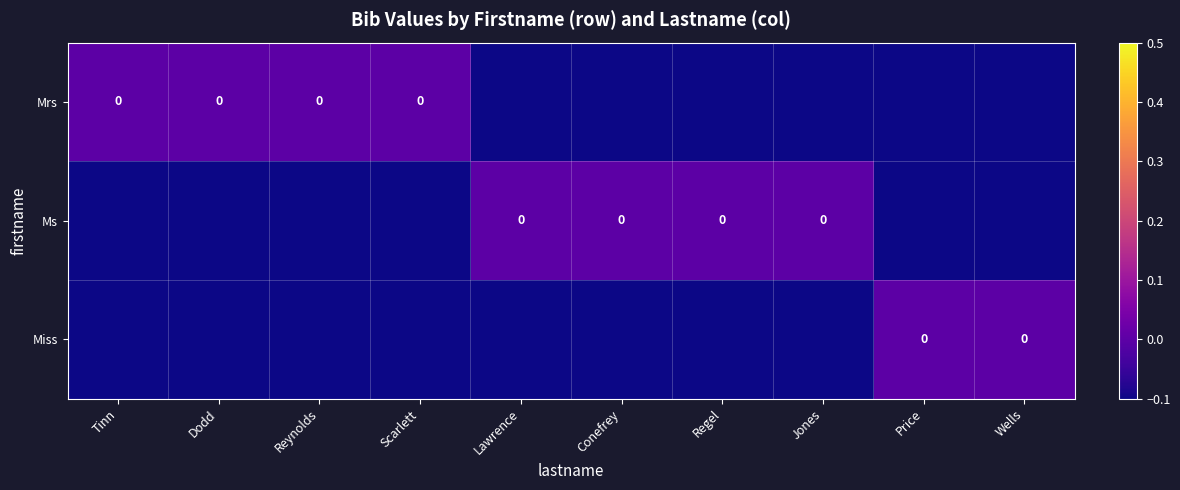

At which category does the chart reach its peak across all series?

Tinn